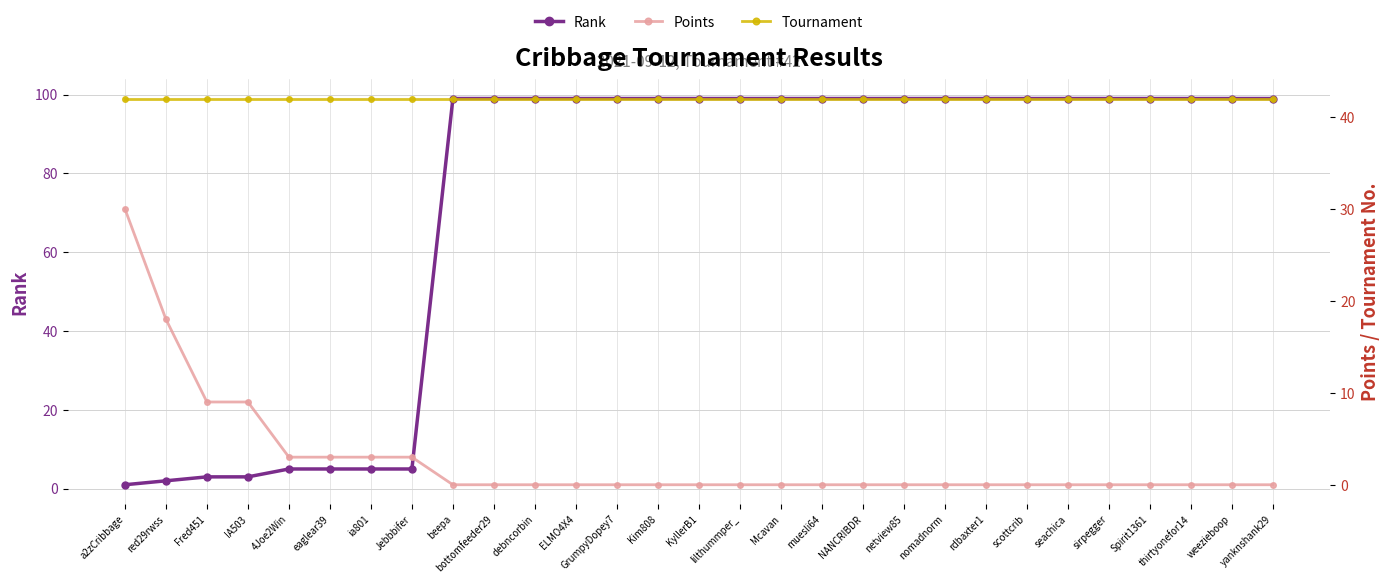

How many data points does each series have?

29